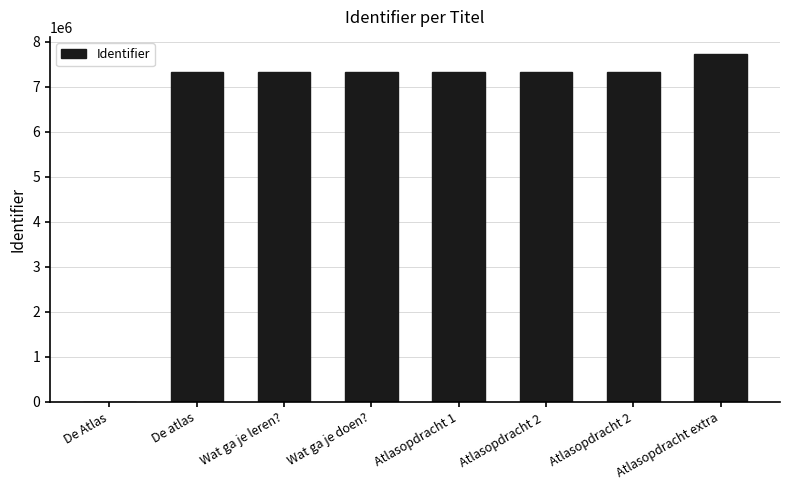

Are the bars grouped side by side (vs. stacked)?

No